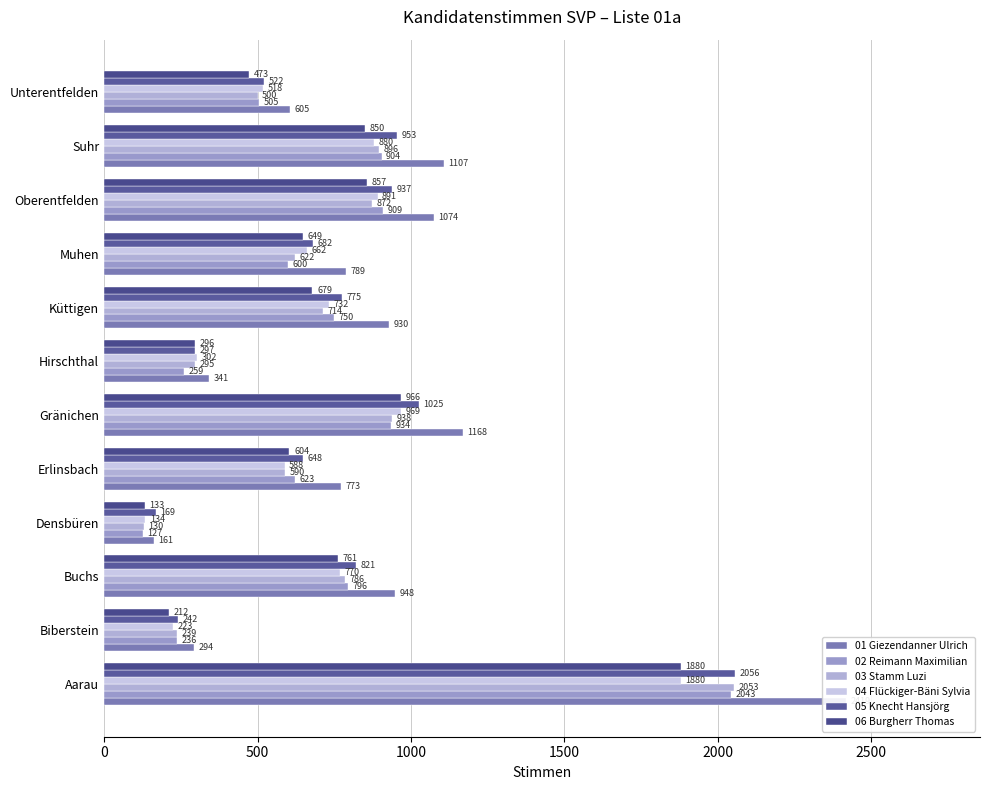

Is the value of 04 Flückiger-Bäni Sylvia at Unterentfelden greater than the value of 01 Giezendanner Ulrich at Aarau?

No